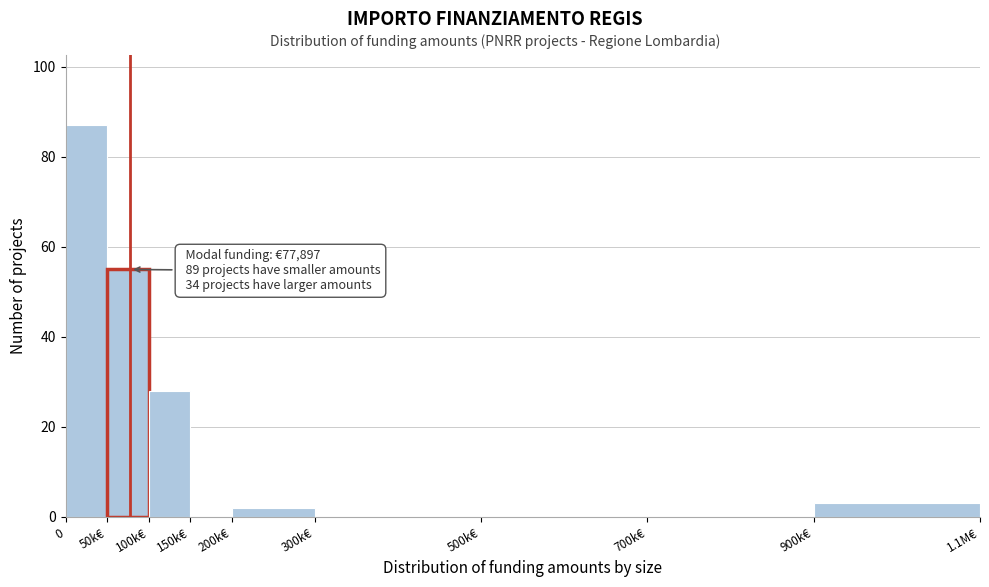

Reading left to right, list all the values displayed in this chart.

0=87	50k€=55	100k€=28	150k€=0	200k€=2	300k€=0	500k€=0	700k€=0	900k€=3